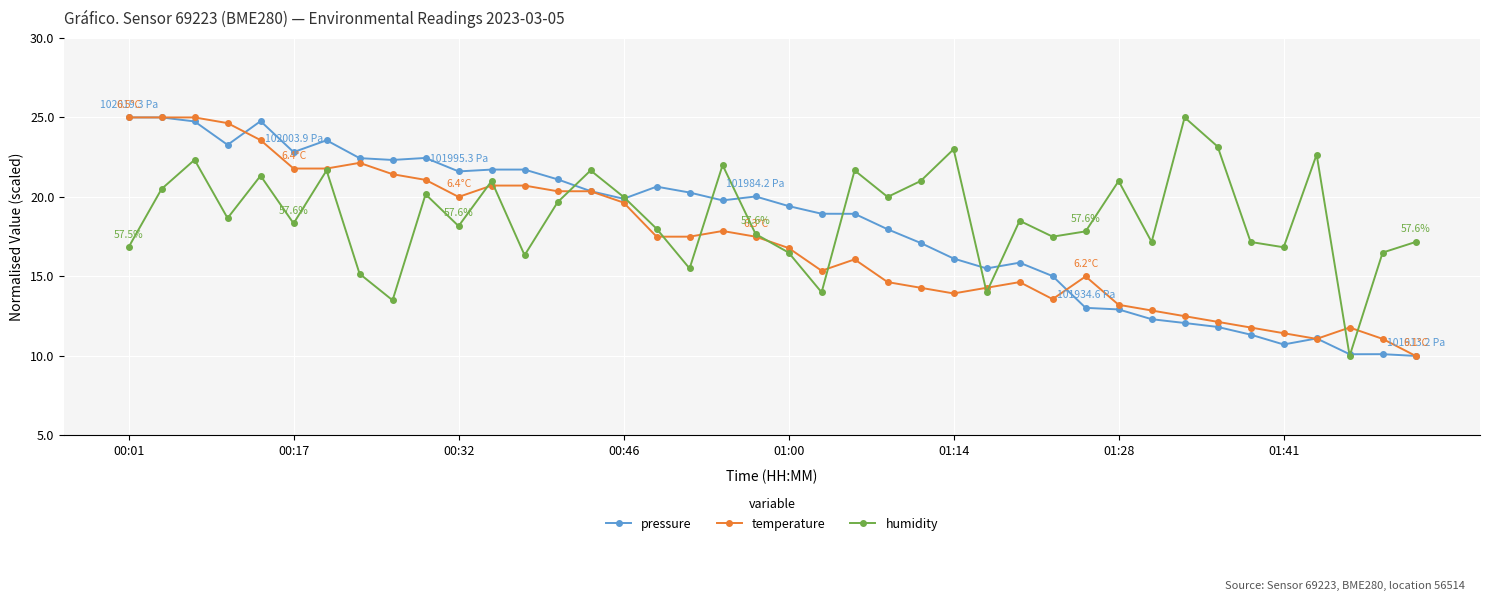

What is the greatest value displayed?

25.0